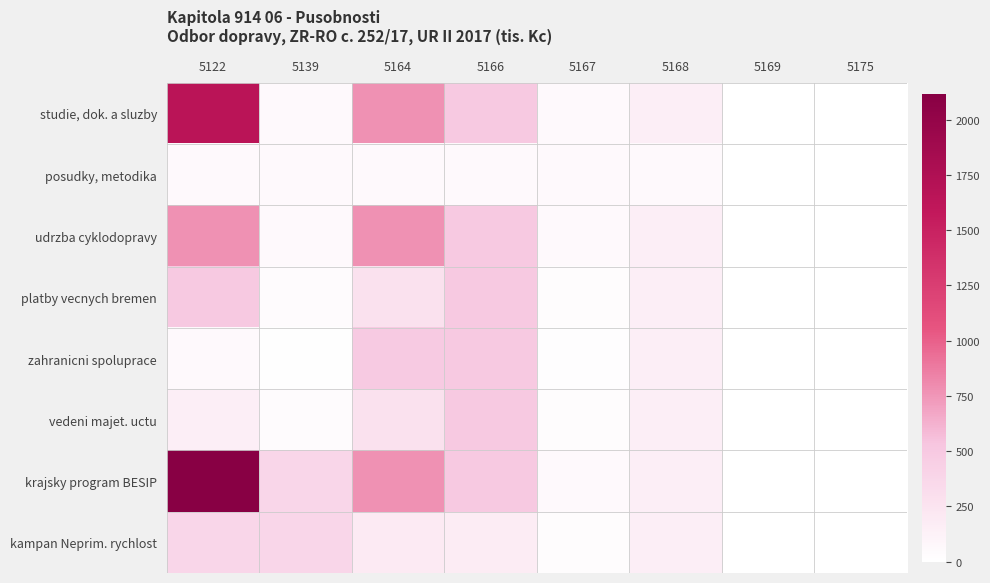

How many data points does each series have?

8